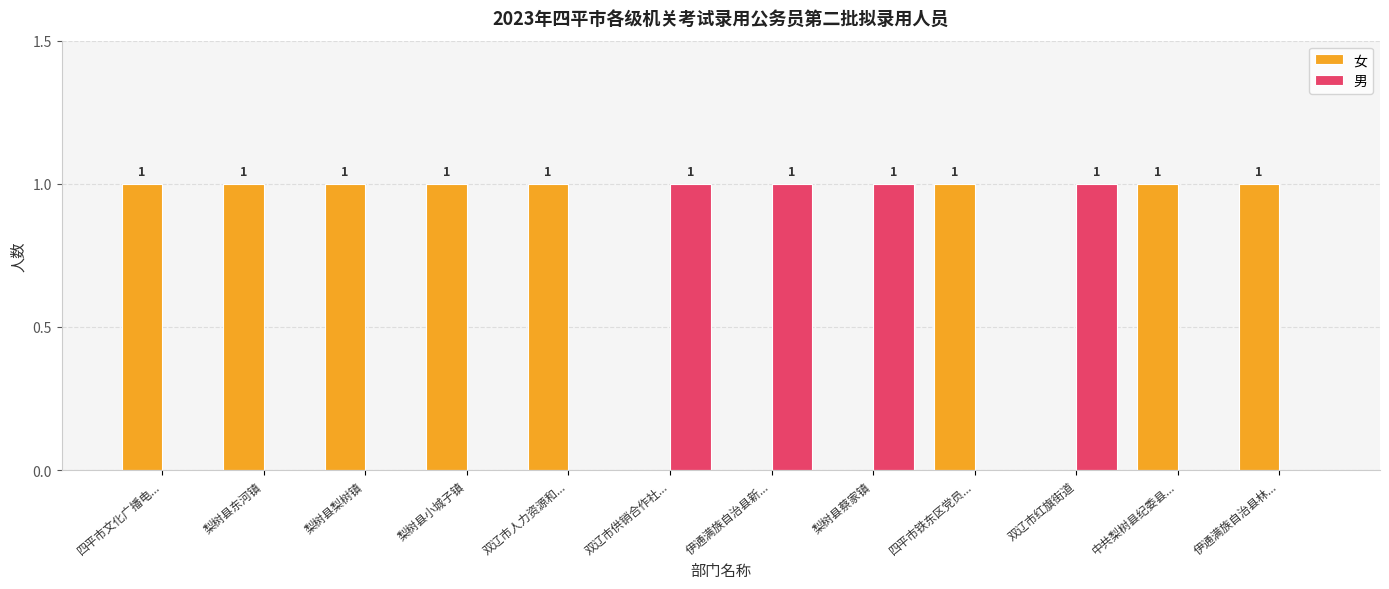

Which series has the largest total across all categories?

女